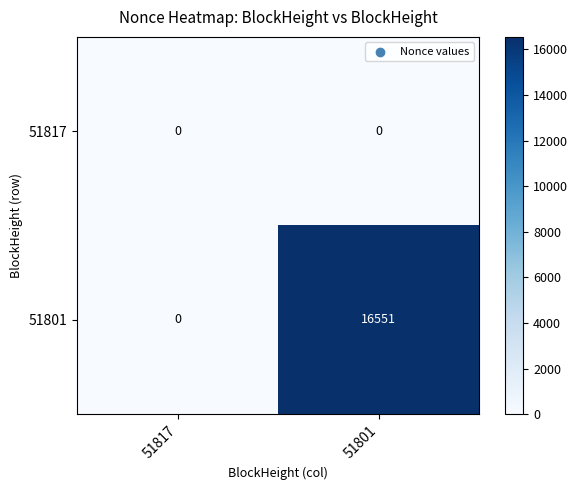

The 51801 series shows 25553 at 51801. True or false?

False